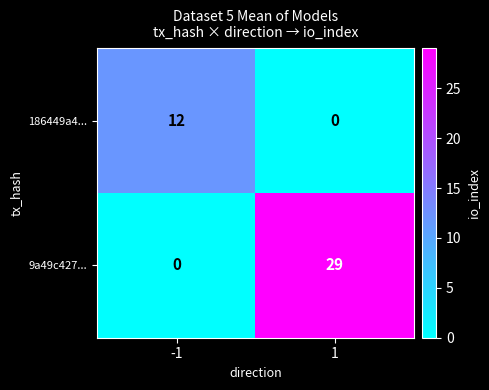

Rank the series by their maximum value, from highest to lowest.

9a49c427..., 186449a4...